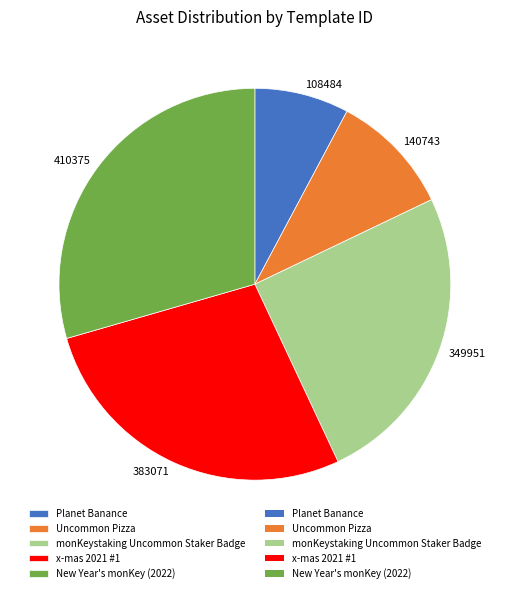

Does any single category account for the majority?

No